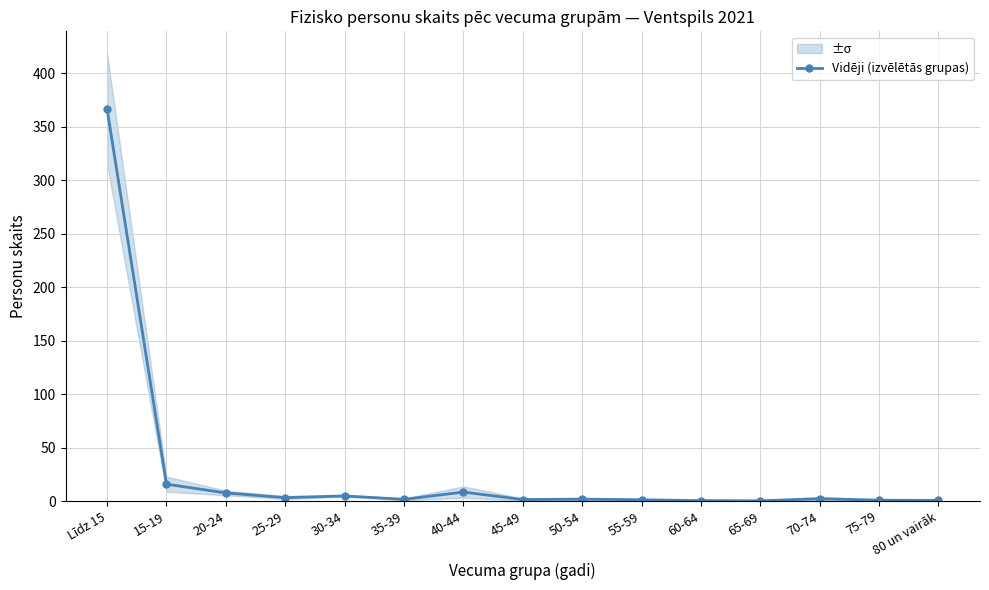

How many lines are shown in the chart?

1